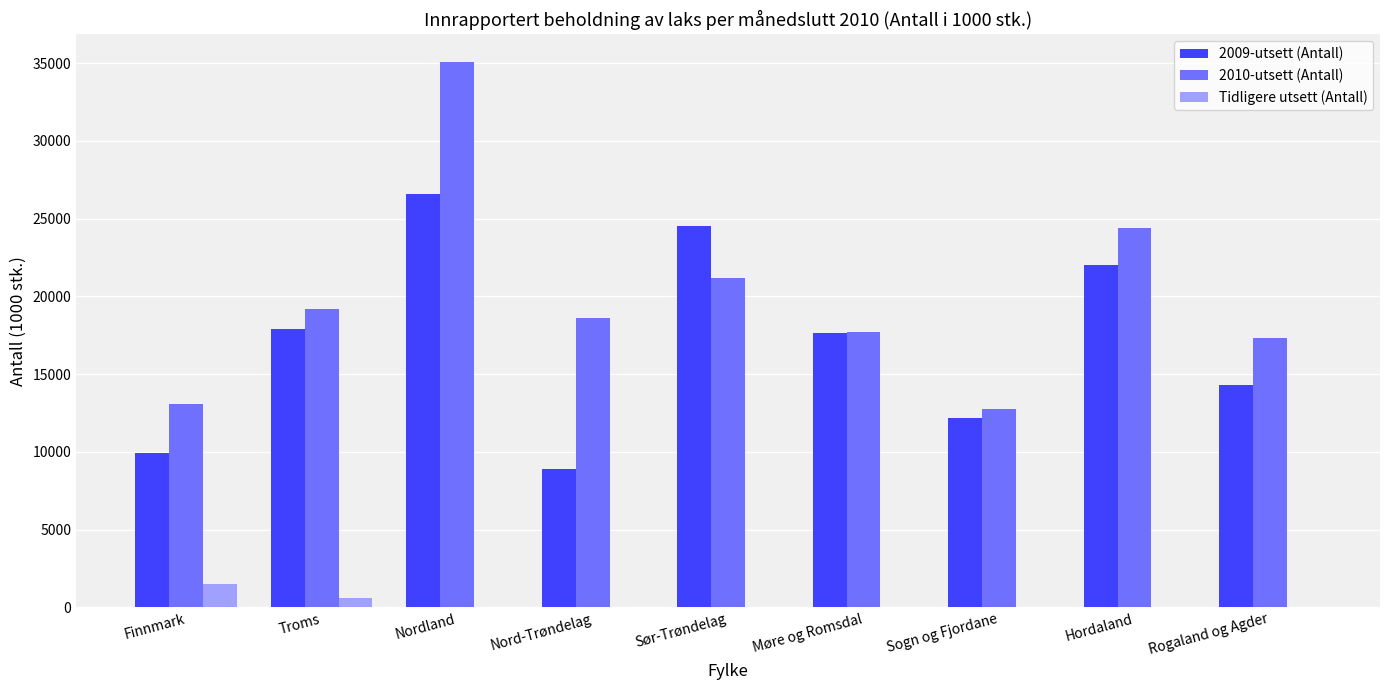

True or false: 2010-utsett (Antall) has a value of 13104.7 at Finnmark.

True